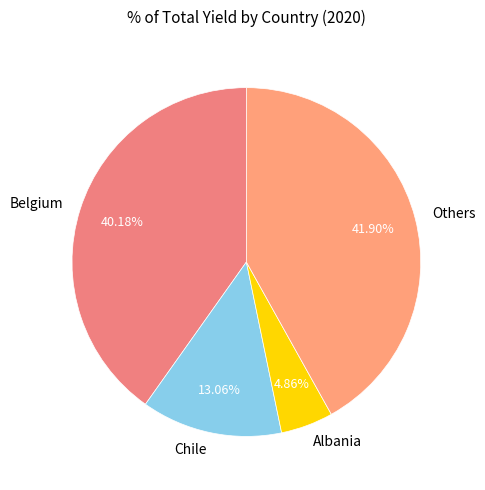

Is the sum of Belgium and Others greater than half?

Yes